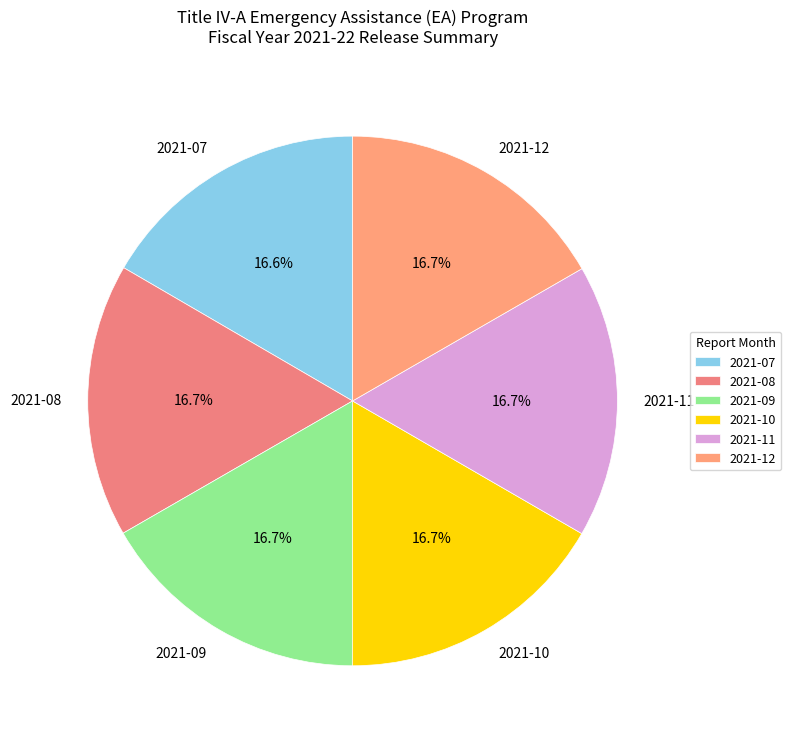

Combined, do 2021-10 and 2021-08 account for over 50%?

No